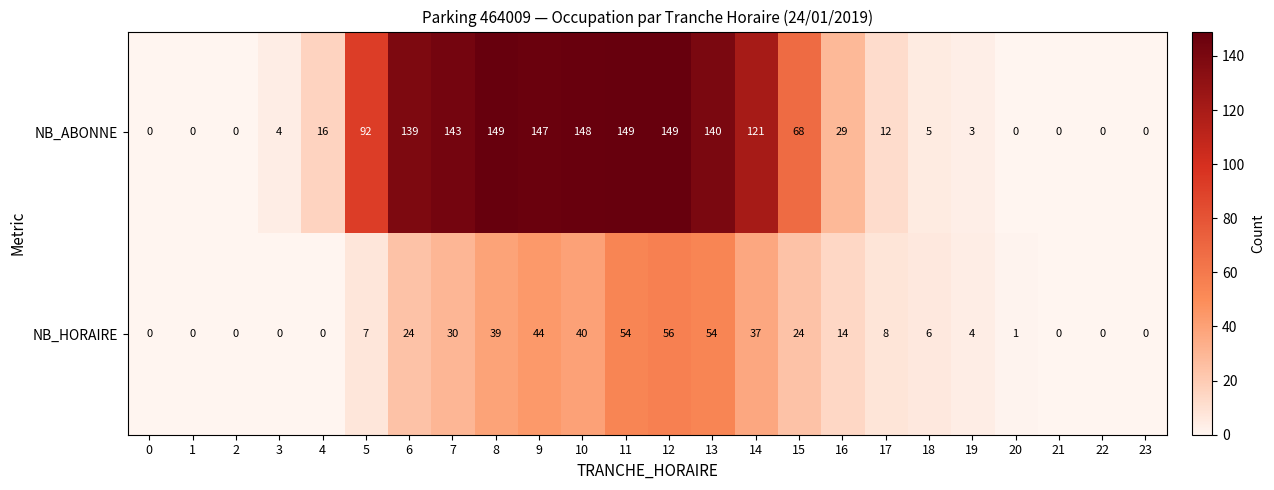

At which category is the sum across all series the highest?

12